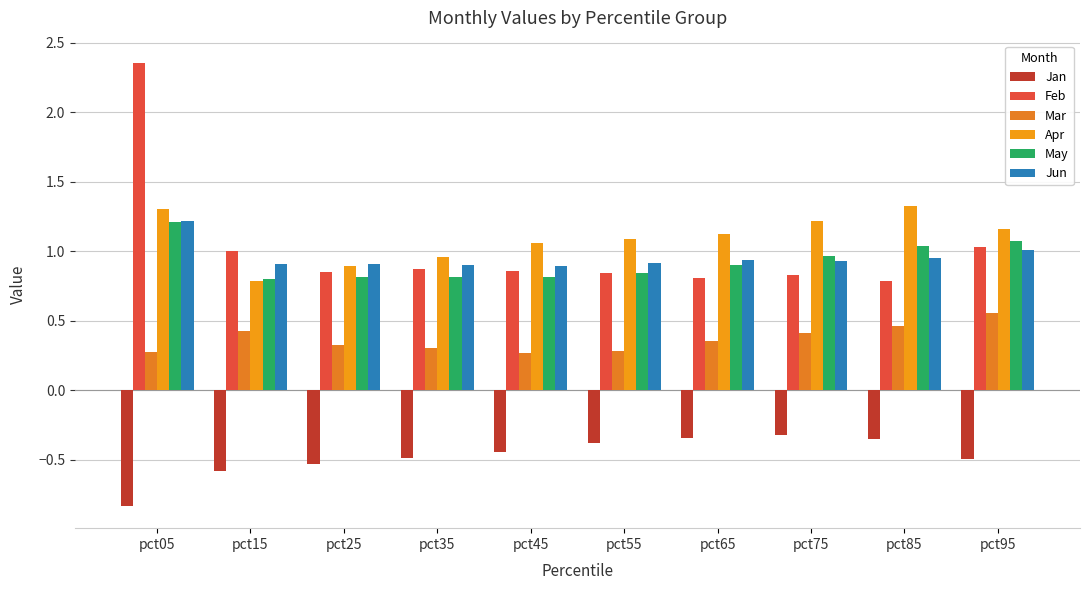

List the series in order of their peak value, lowest first.

Jan, Mar, May, Jun, Apr, Feb